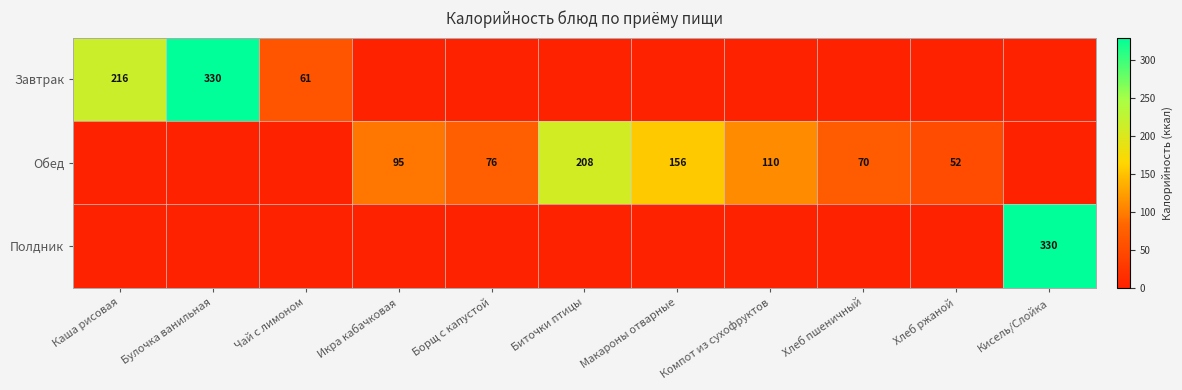

What is the total value across all series at Борщ с капустой?

76.0